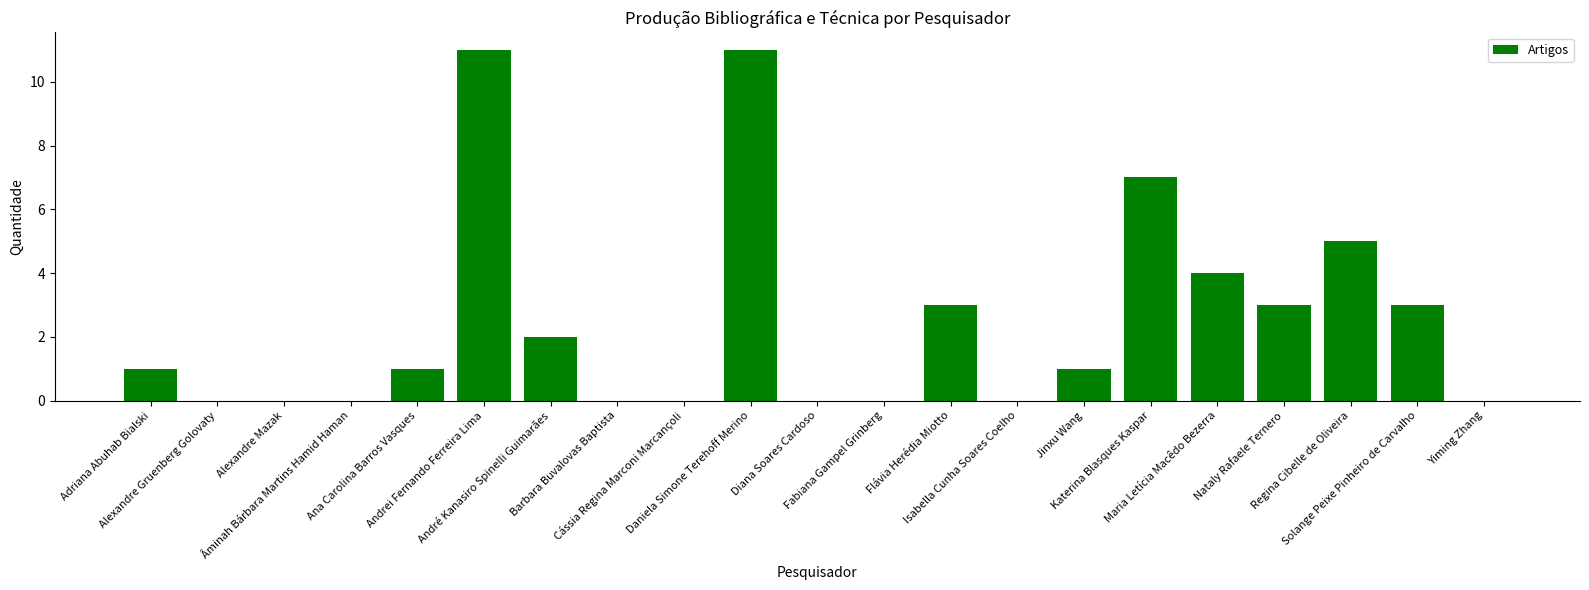

Is it true that the value at Maria Letícia Macêdo Bezerra is 4?

True